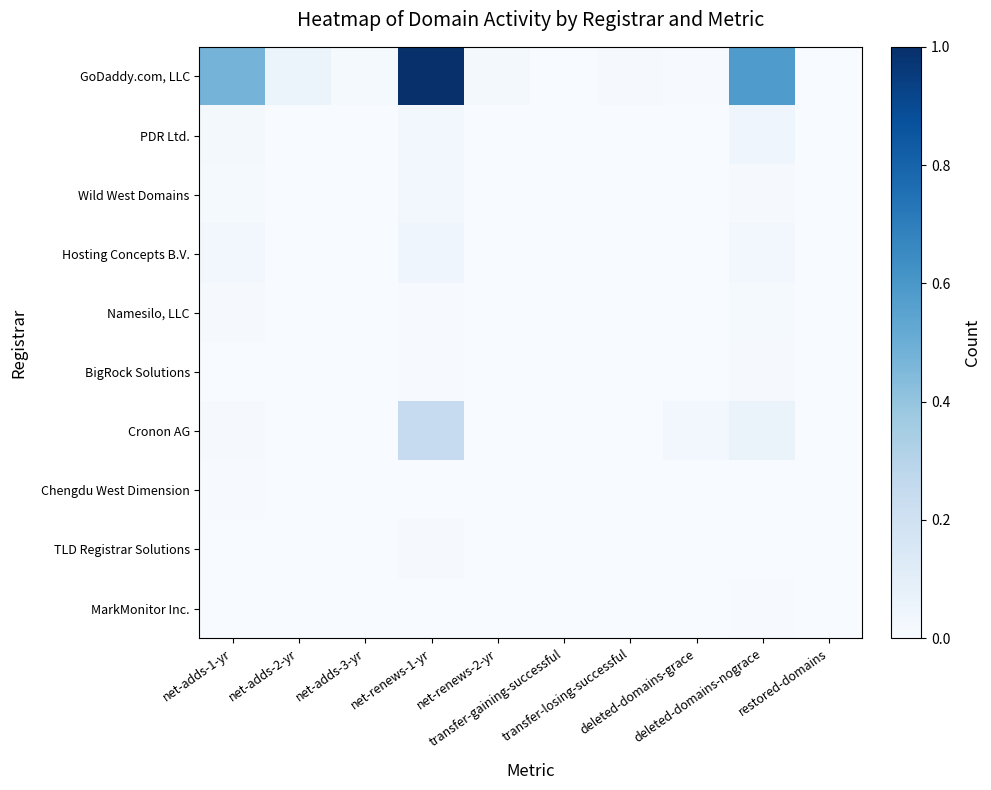

Which has a higher value, net-renews-2-yr or net-adds-2-yr?

net-adds-2-yr